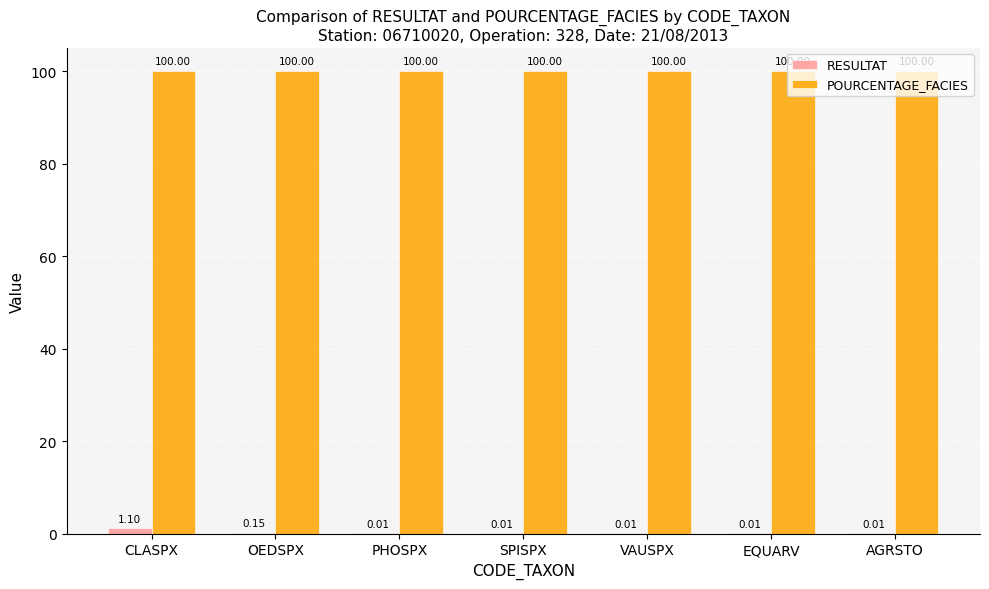

Which series has the largest total across all categories?

POURCENTAGE_FACIES